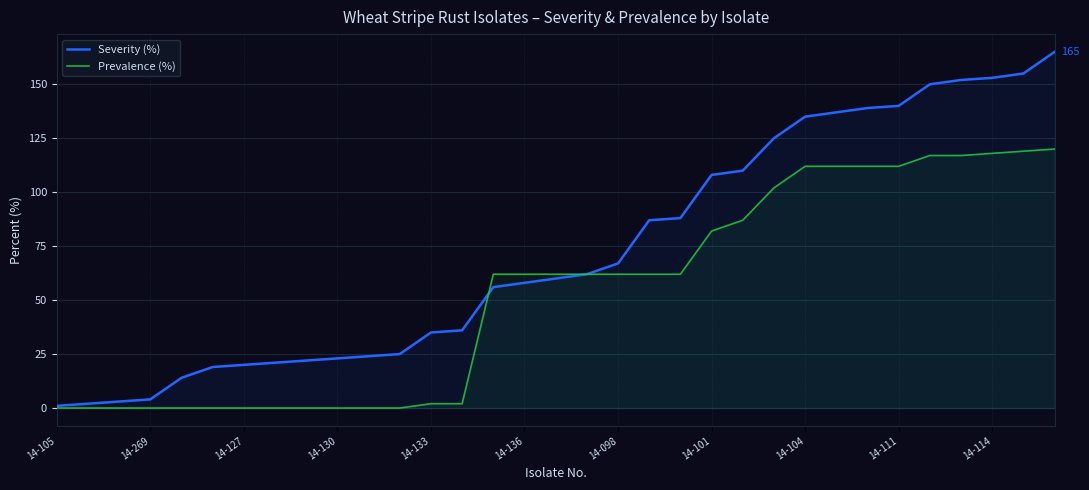

At which label does Prevalence (%) reach its minimum?

14-105